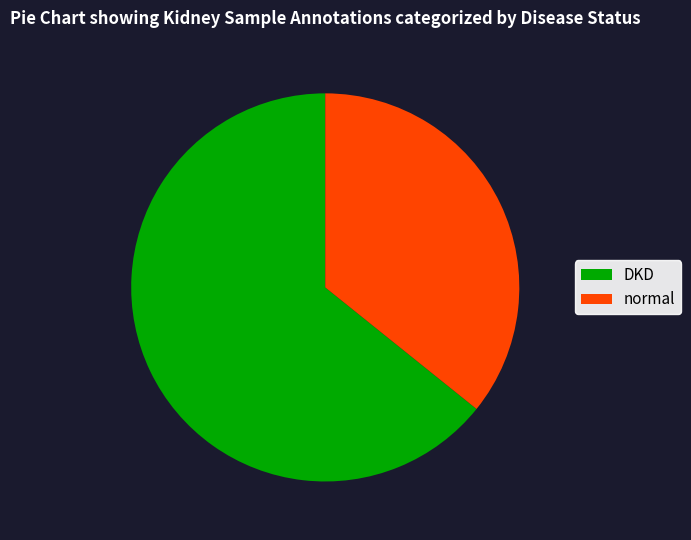

Is the sum of normal and DKD greater than half?

Yes